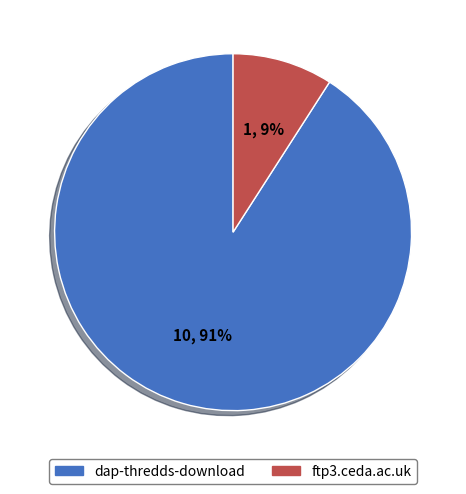

Combined, do ftp3.ceda.ac.uk and dap-thredds-download account for over 50%?

Yes